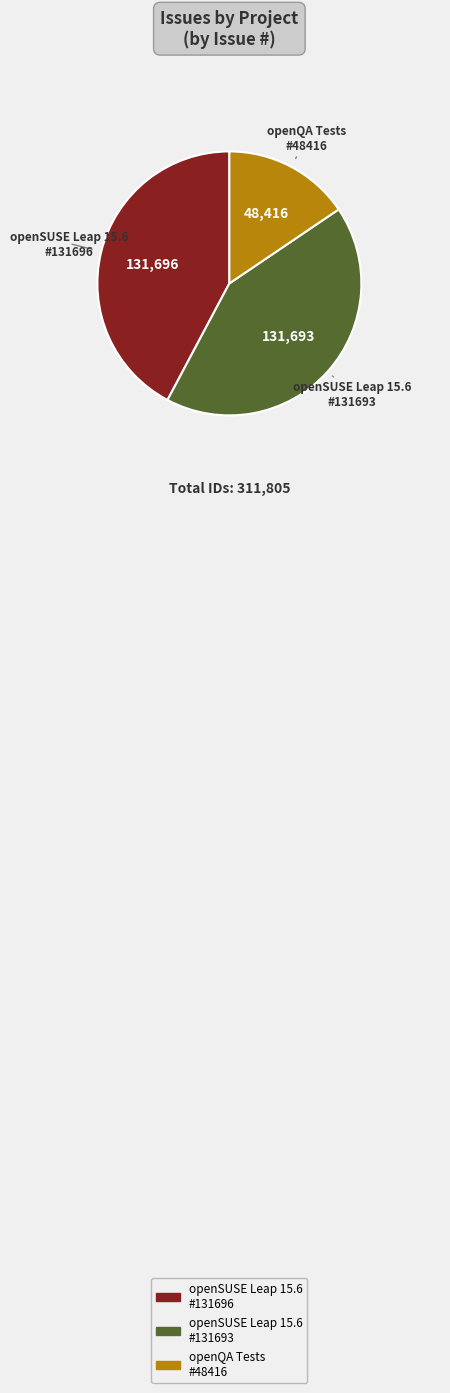

Is there a majority slice in this chart?

No